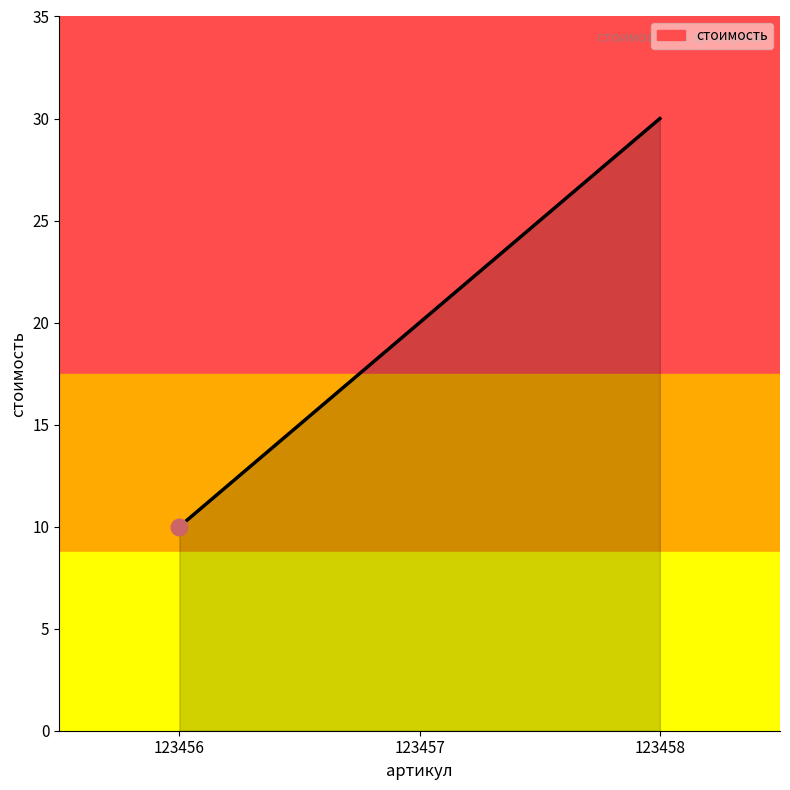

What is the difference between the values at 123456 and 123458?

20